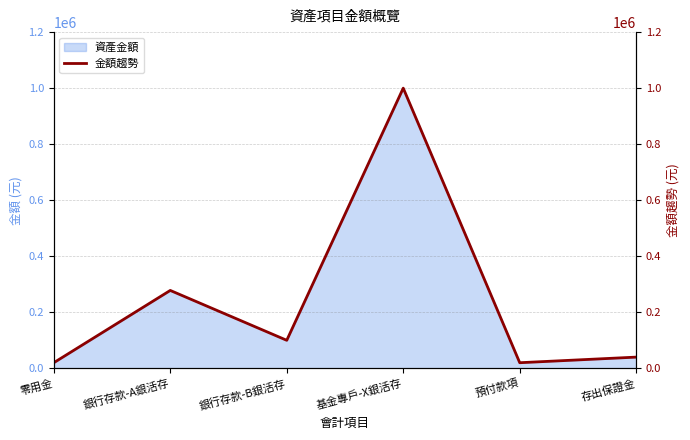

Rank the categories by value from lowest to highest.

零用金, 預付款項, 存出保證金, 銀行存款-B銀活存, 銀行存款-A銀活存, 基金專戶-X銀活存